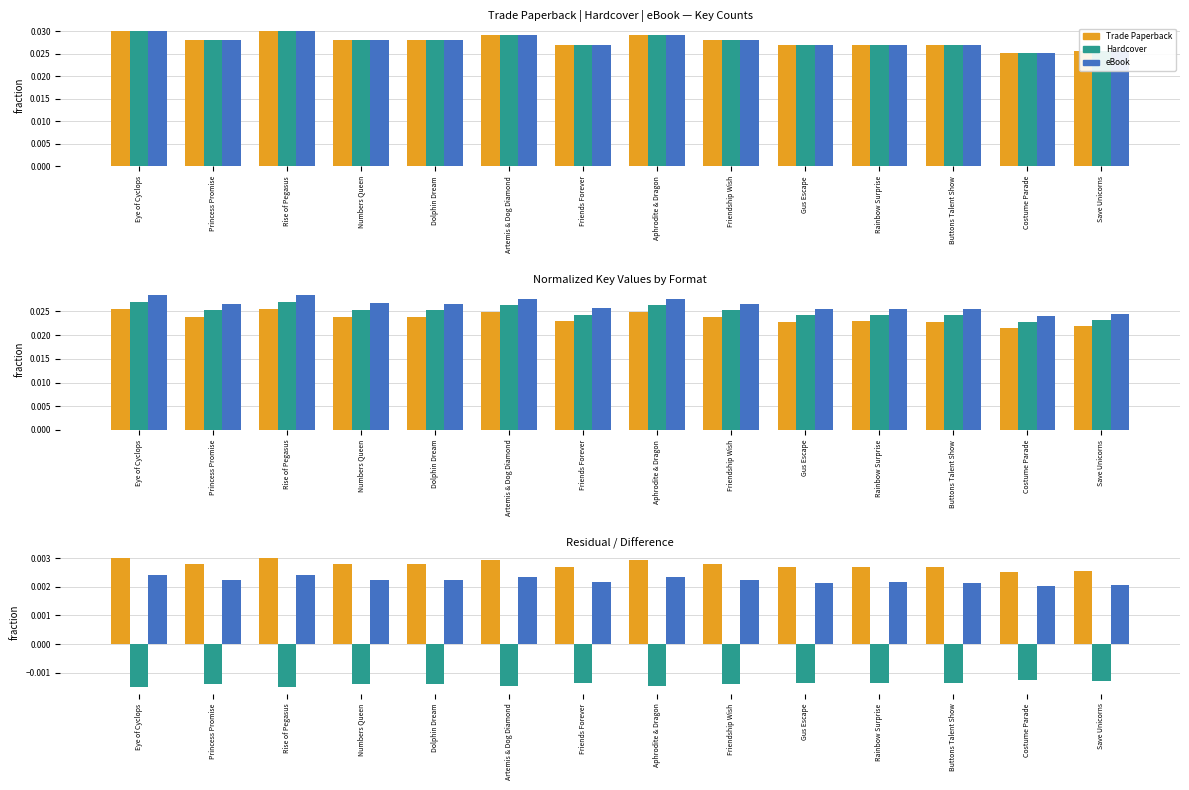

Are the bars grouped side by side (vs. stacked)?

Yes